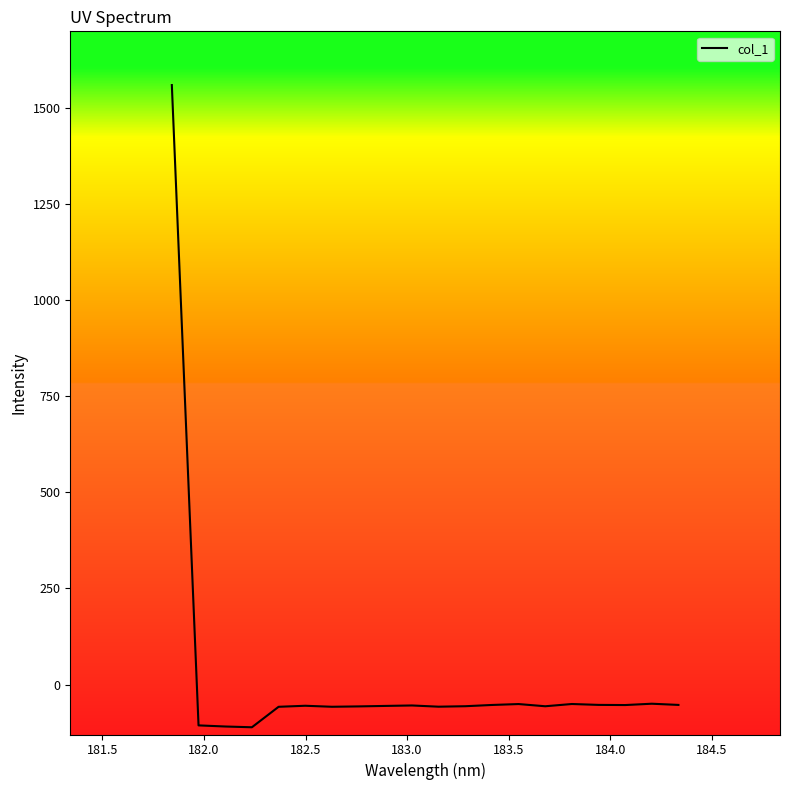

What is the difference between the maximum and minimum values?

1671.3